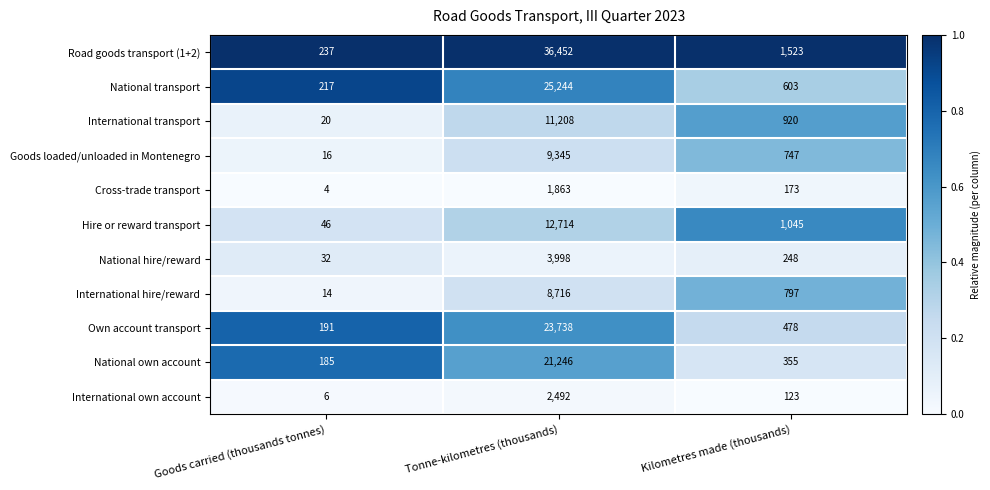

List the series in order of their peak value, highest first.

Road goods transport (1+2), National transport, Own account transport, National own account, Hire or reward transport, International transport, Goods loaded/unloaded in Montenegro, International hire/reward, National hire/reward, International own account, Cross-trade transport